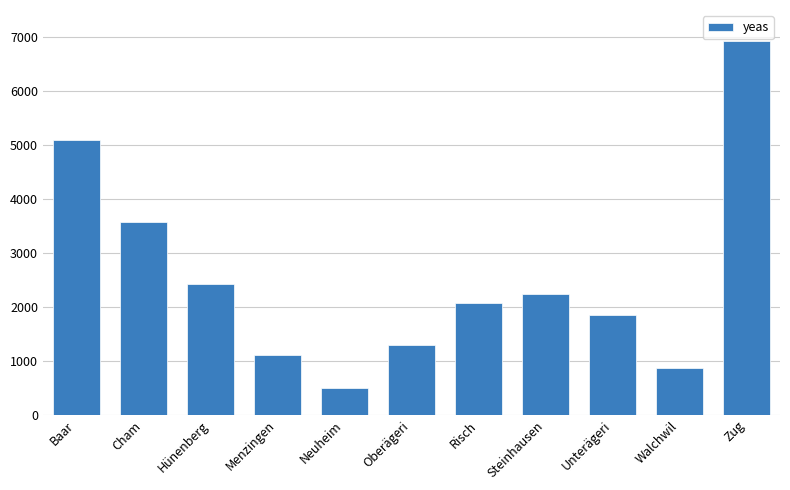

How many categories are shown in the chart?

11